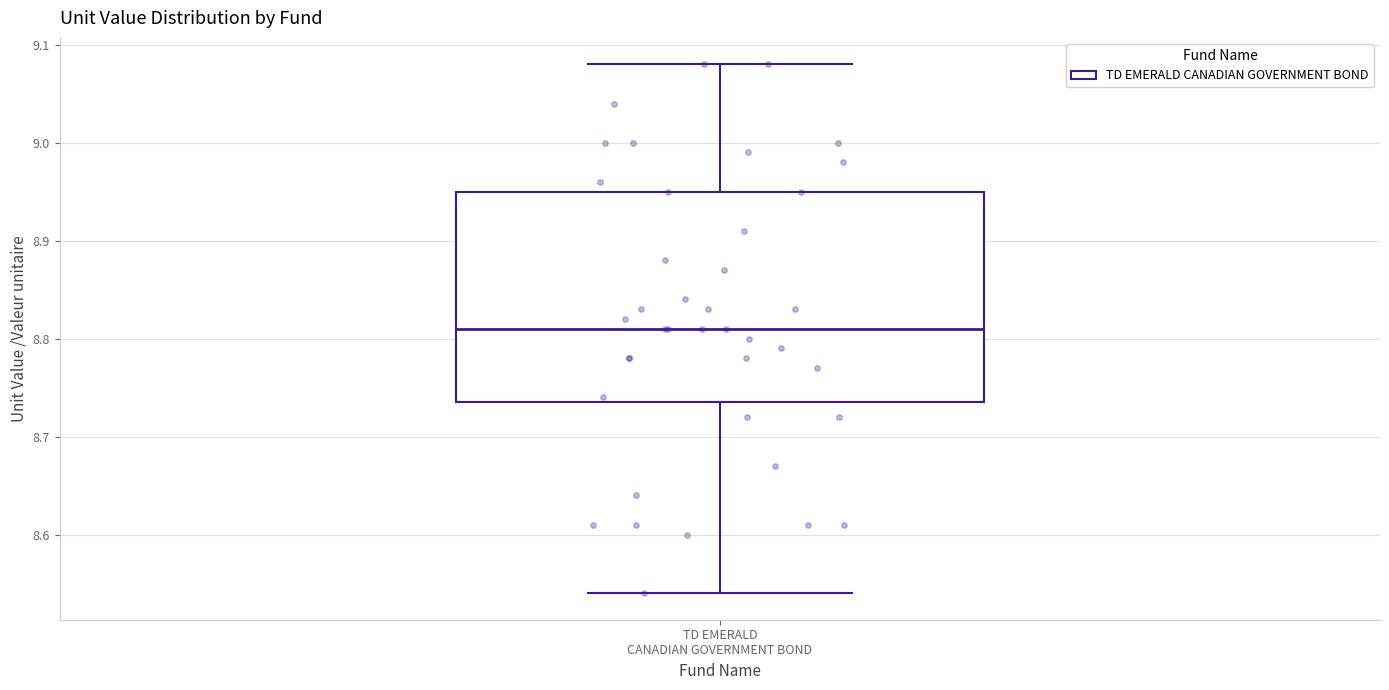

Transcribe this box plot: give where the median line is, the range the box spans, and where the two whiskers end, as read against the y-axis. The values are not printed on the chart, so give them approximately, as read against the axis.

median 8.81, box 8.74 to 8.95, whiskers 8.54 to 9.08